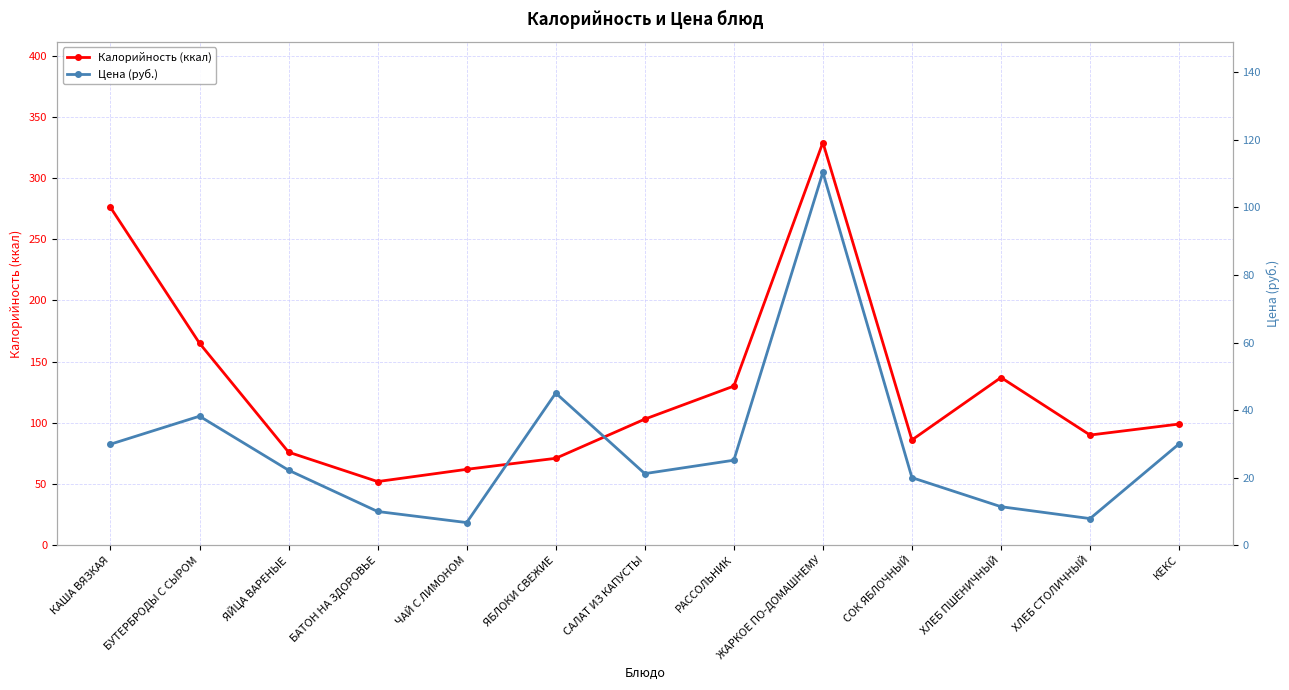

What is the total value across all series at ЧАЙ С ЛИМОНОМ?

68.7